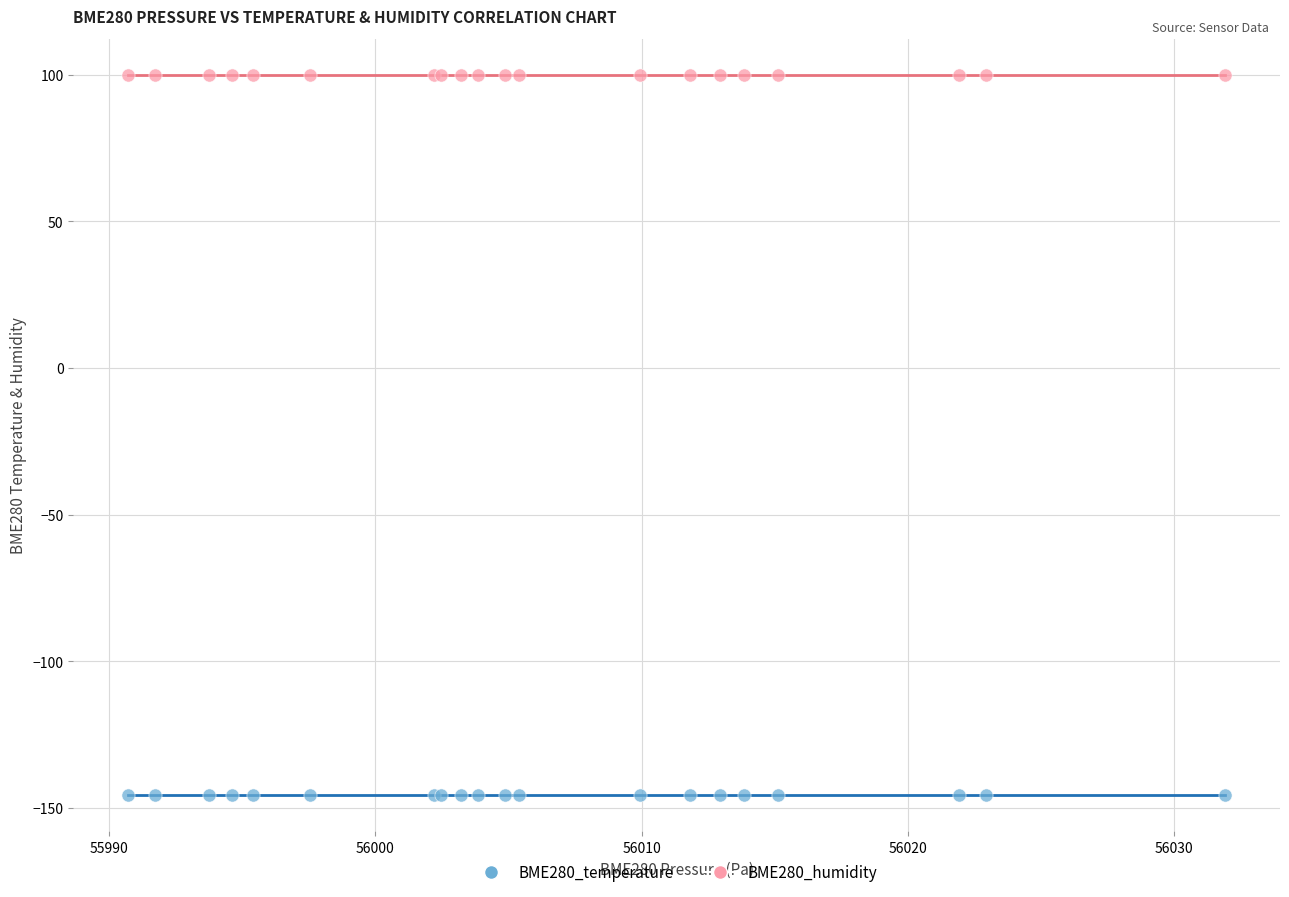

Which series reaches the maximum Y coordinate?

BME280_humidity